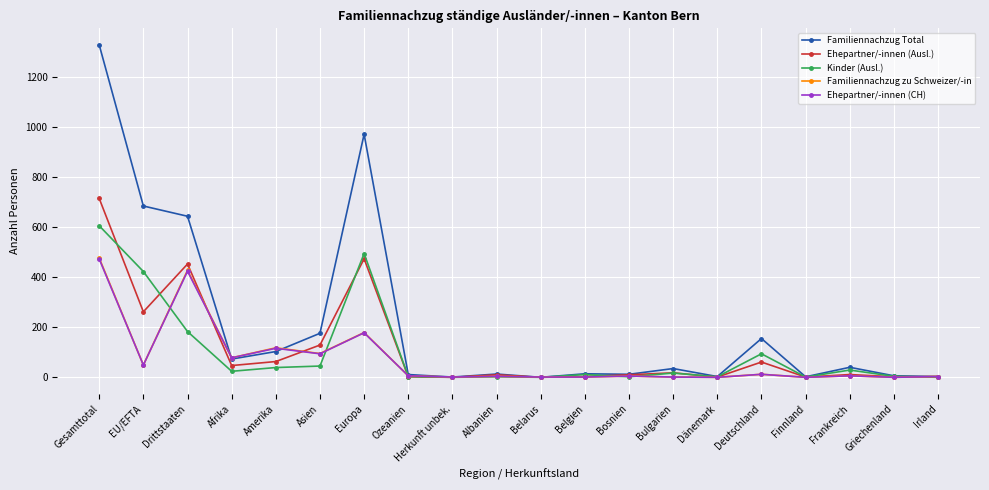

Is it true that Ehepartner/-innen (CH) equals -149 at Finnland?

False